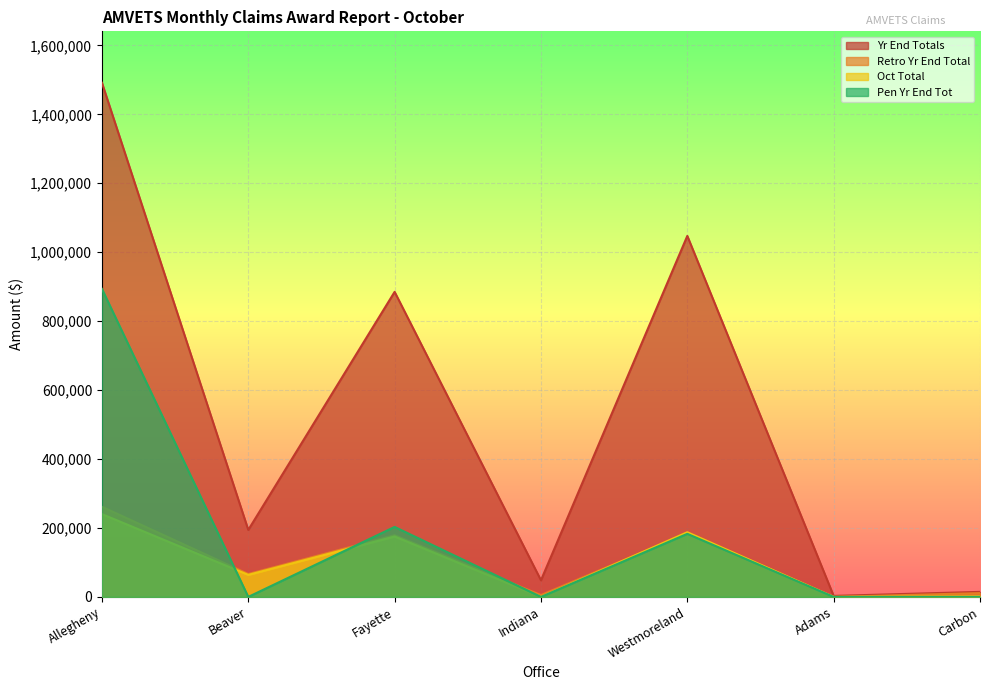

At which category is the sum across all series the highest?

Allegheny